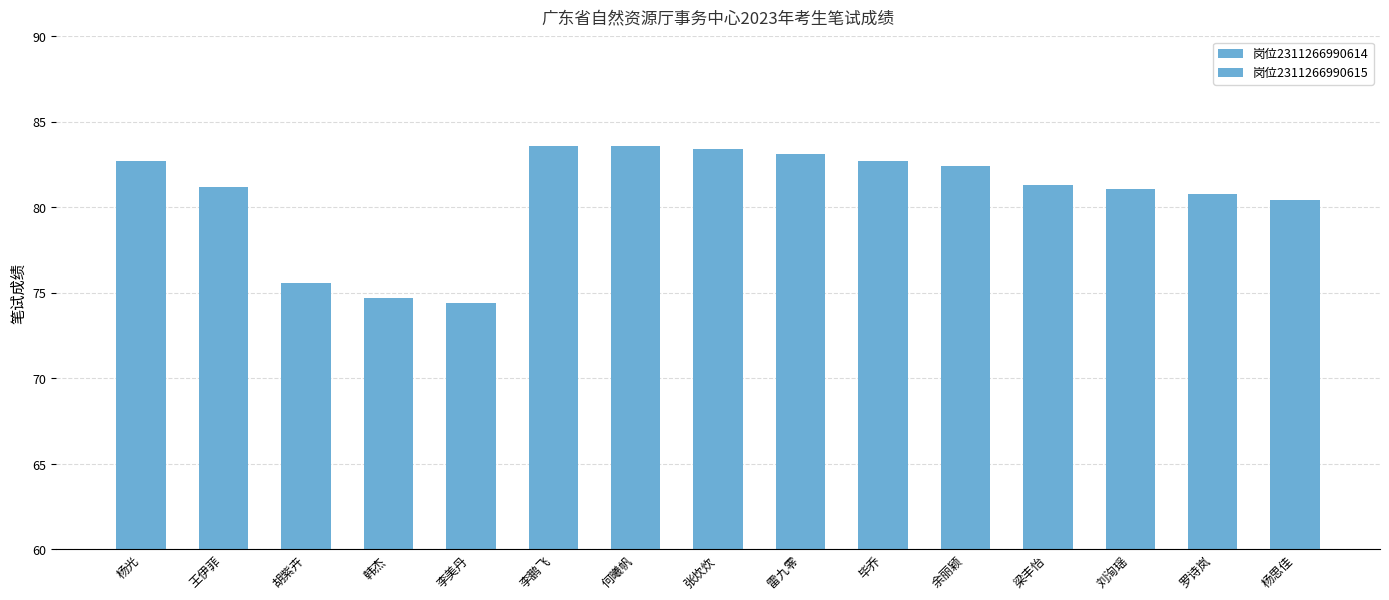

True or false: the data shows 122.1 at 胡紫卉.

False